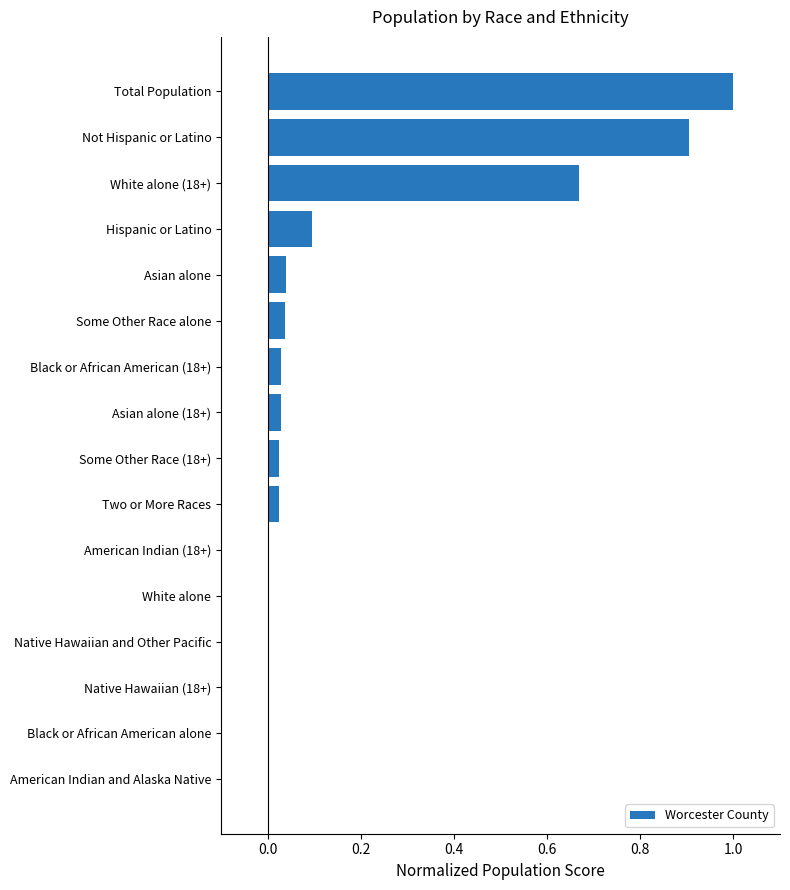

What is the maximum value shown in the chart?

1.0